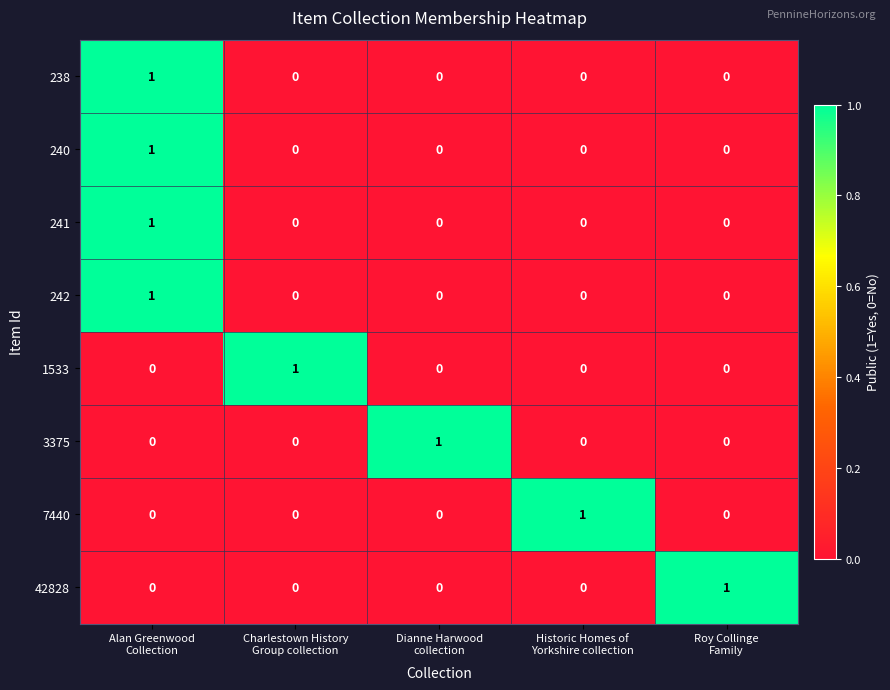

How many 42828 values are between 0 and 1?

5